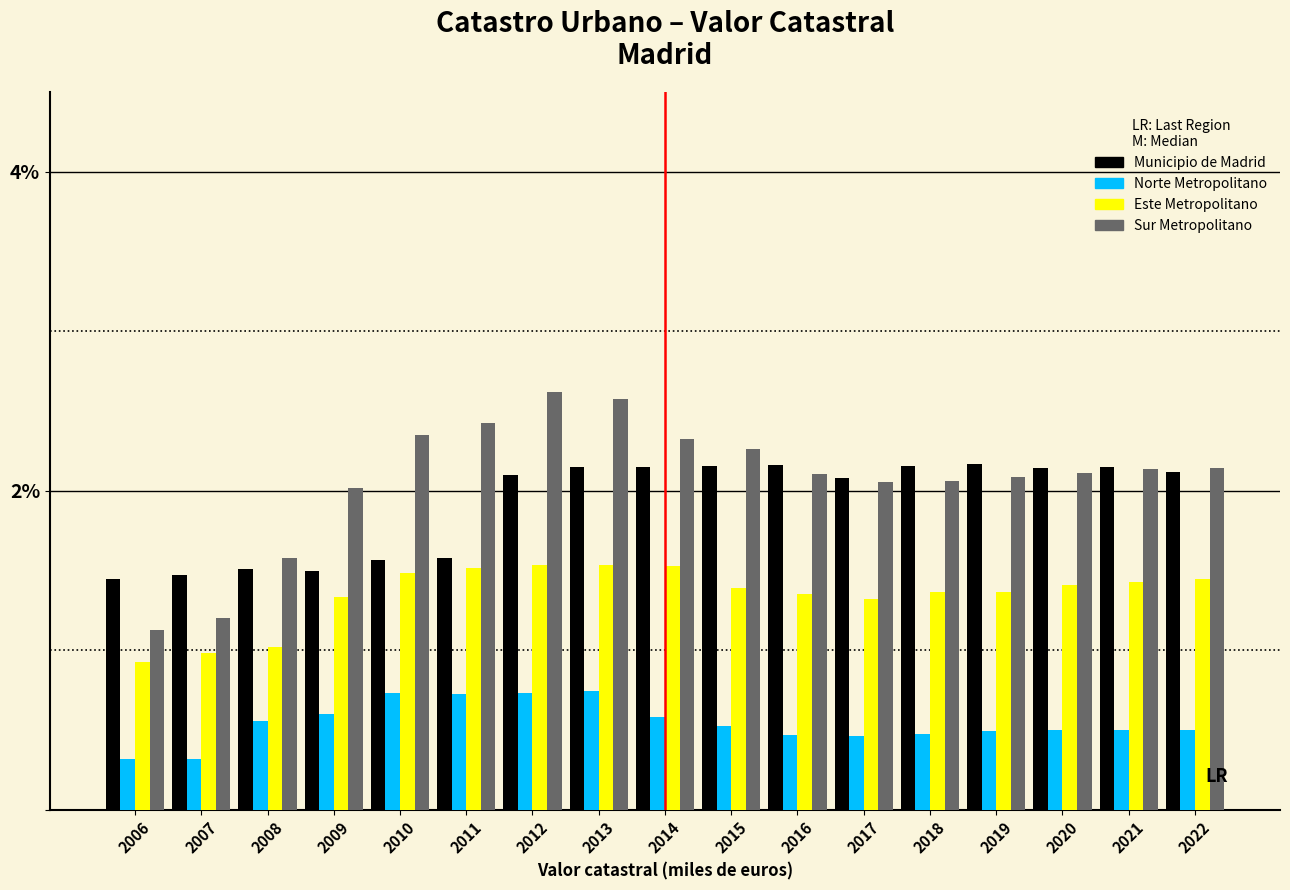

List the series in order of their peak value, lowest first.

Norte Metropolitano, Este Metropolitano, Municipio de Madrid, Sur Metropolitano